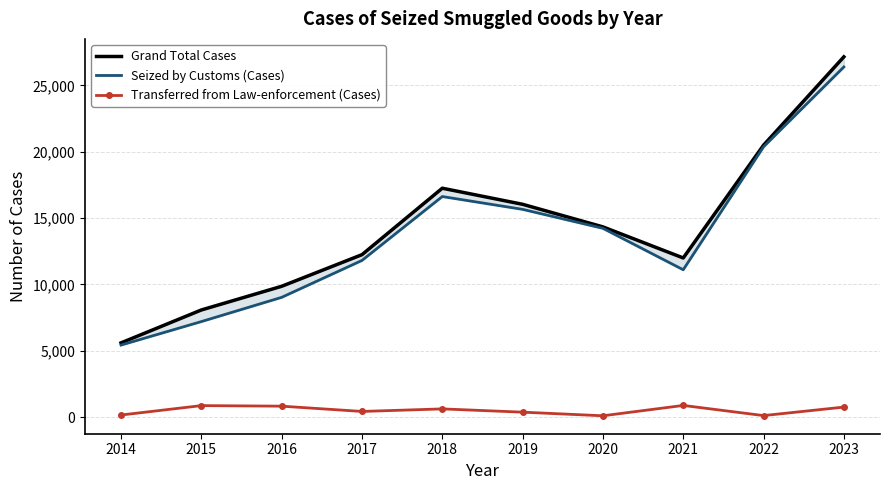

What is the difference between the second highest and second lowest values in the Grand Total Cases series?

12413